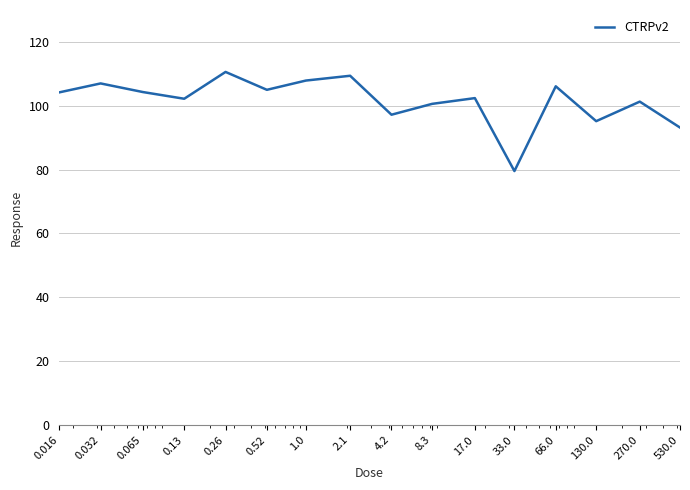

What is the greatest value displayed?

110.6